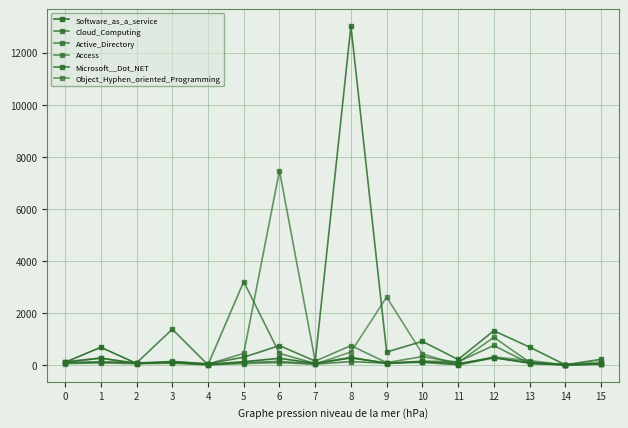

Does the chart have visible grid lines?

Yes